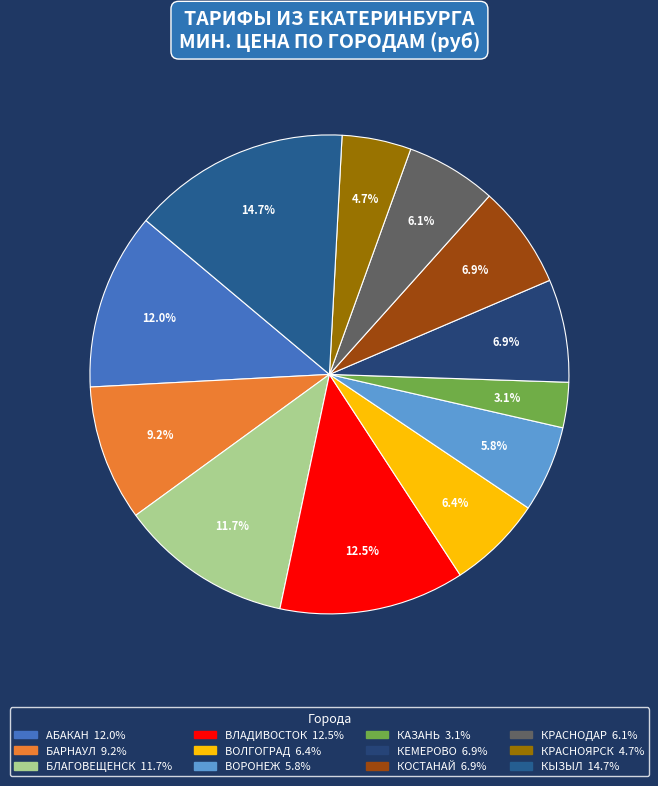

How many segments does this pie chart have?

12